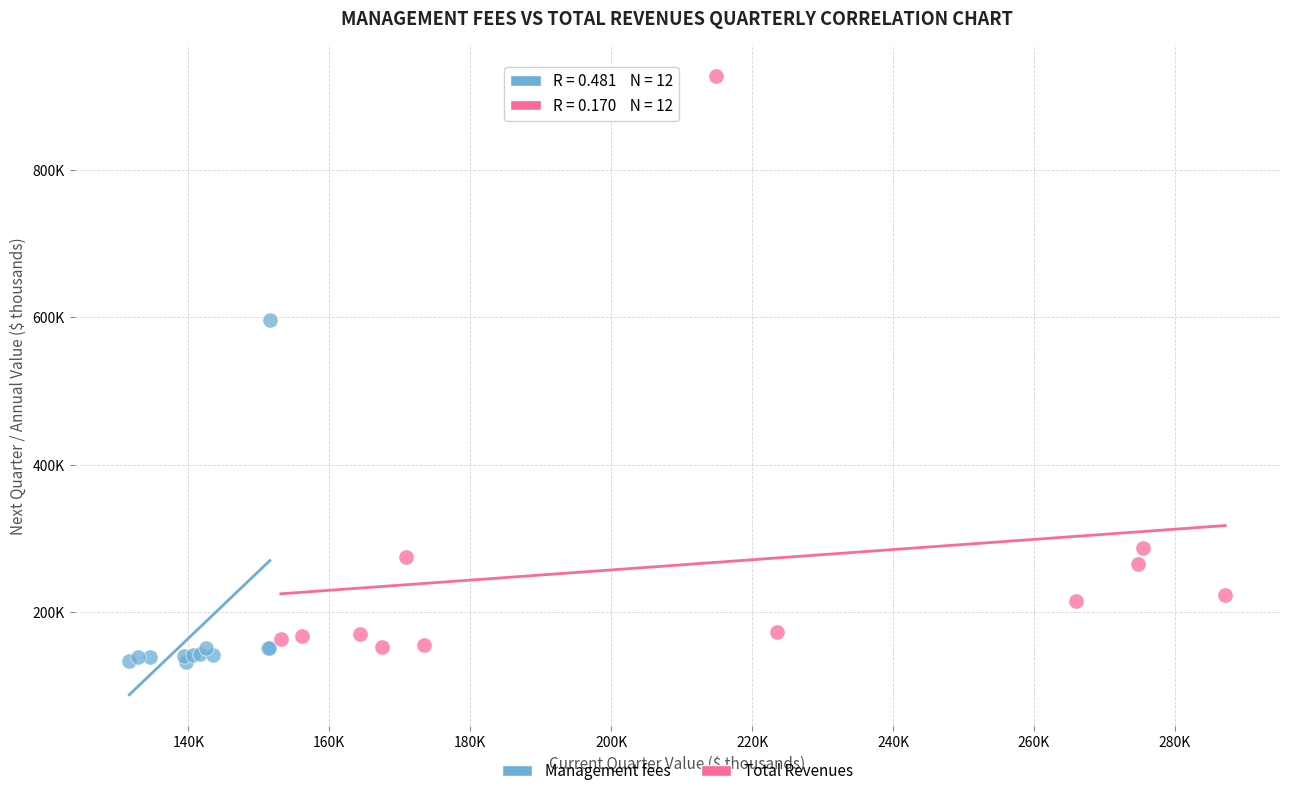

Which series has the widest spread of Y values?

Total Revenues